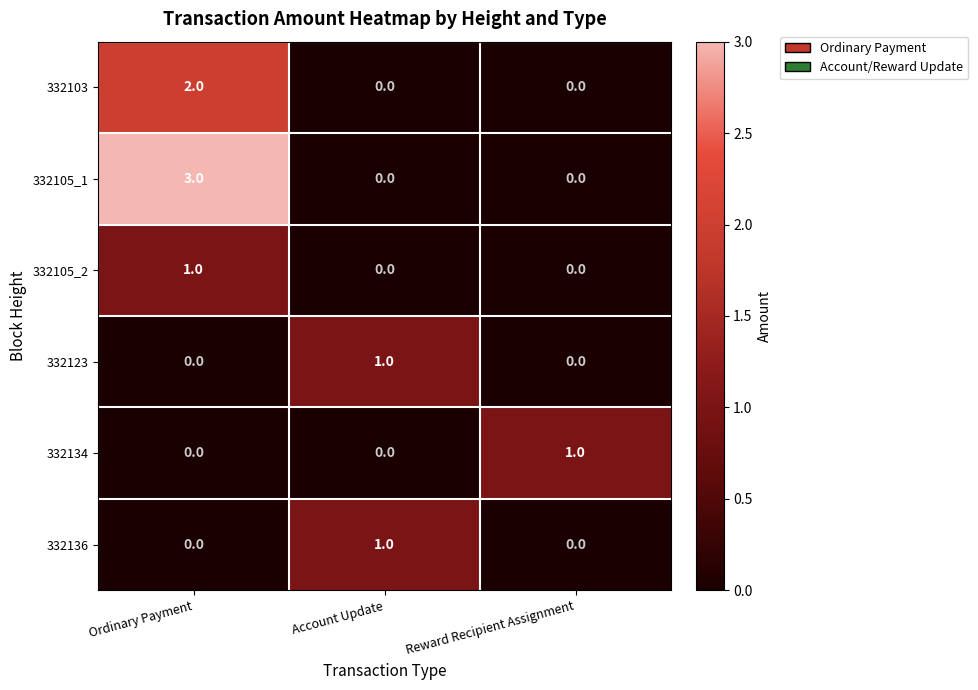

Reading right to left, what are all the values shown in this chart?

332103: Reward Recipient Assignment=0	Account Update=0	Ordinary Payment=2
332105_1: Reward Recipient Assignment=0	Account Update=0	Ordinary Payment=3
332105_2: Reward Recipient Assignment=0	Account Update=0	Ordinary Payment=1
332123: Reward Recipient Assignment=0	Account Update=1	Ordinary Payment=0
332134: Reward Recipient Assignment=1	Account Update=0	Ordinary Payment=0
332136: Reward Recipient Assignment=0	Account Update=1	Ordinary Payment=0